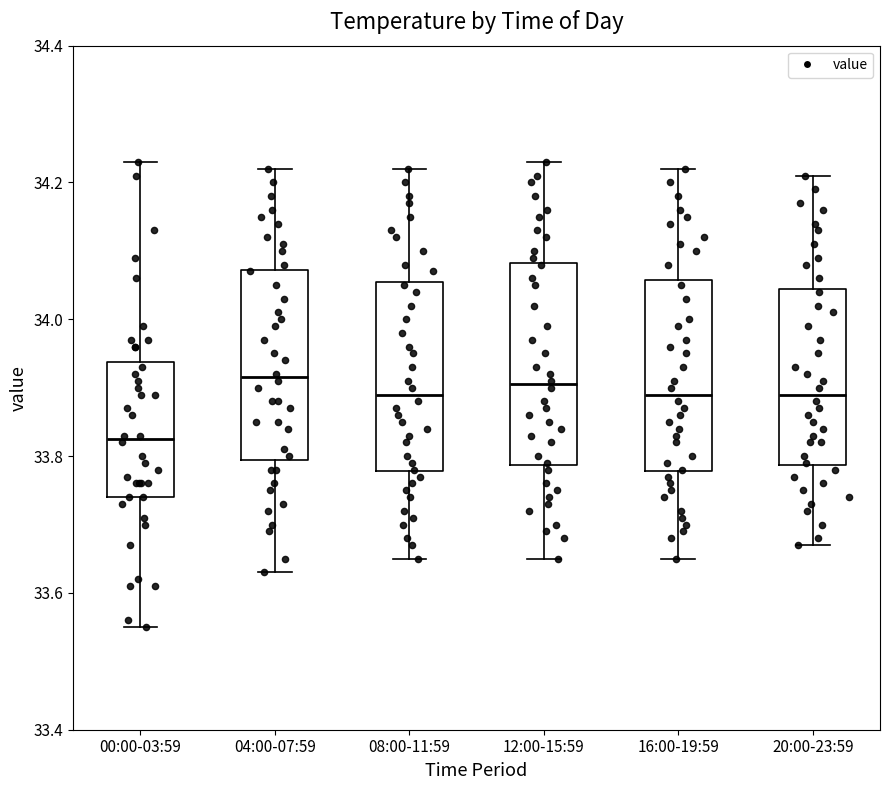

Reading left to right, transcribe this box plot: for each box, give where its median line is, the range the box spans, and where its two whiskers end, as read against the y-axis. The values are not printed on the chart, so give them approximately, as read against the axis.

00:00-03:59: median 33.82, box 33.74 to 33.94, whiskers 33.56 to 34.24
04:00-07:59: median 33.92, box 33.80 to 34.08, whiskers 33.64 to 34.22
08:00-11:59: median 33.90, box 33.78 to 34.06, whiskers 33.66 to 34.22
12:00-15:59: median 33.90, box 33.78 to 34.08, whiskers 33.66 to 34.24
16:00-19:59: median 33.90, box 33.78 to 34.06, whiskers 33.66 to 34.22
20:00-23:59: median 33.90, box 33.78 to 34.04, whiskers 33.68 to 34.22